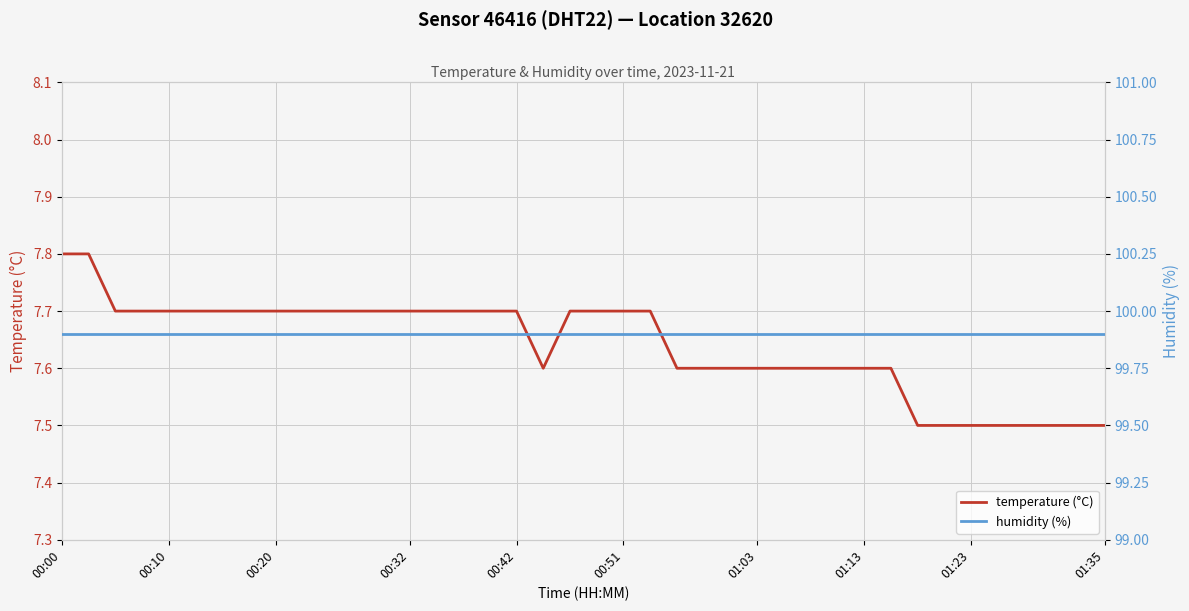

Rank the series at 01:13 from lowest to highest value.

temperature (°C), humidity (%)